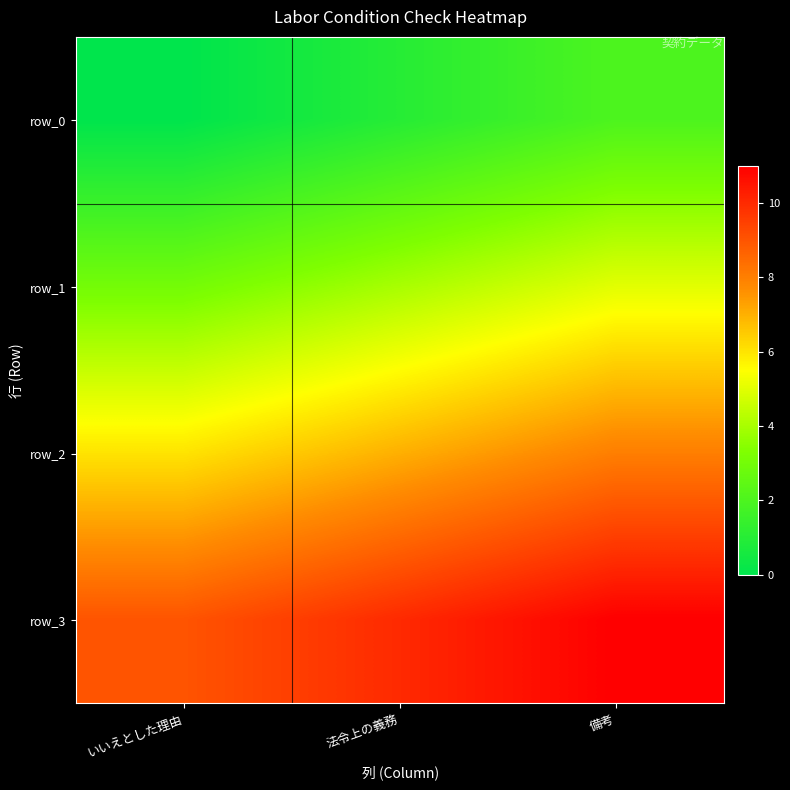

Between 備考 and いいえとした理由, which is larger?

備考